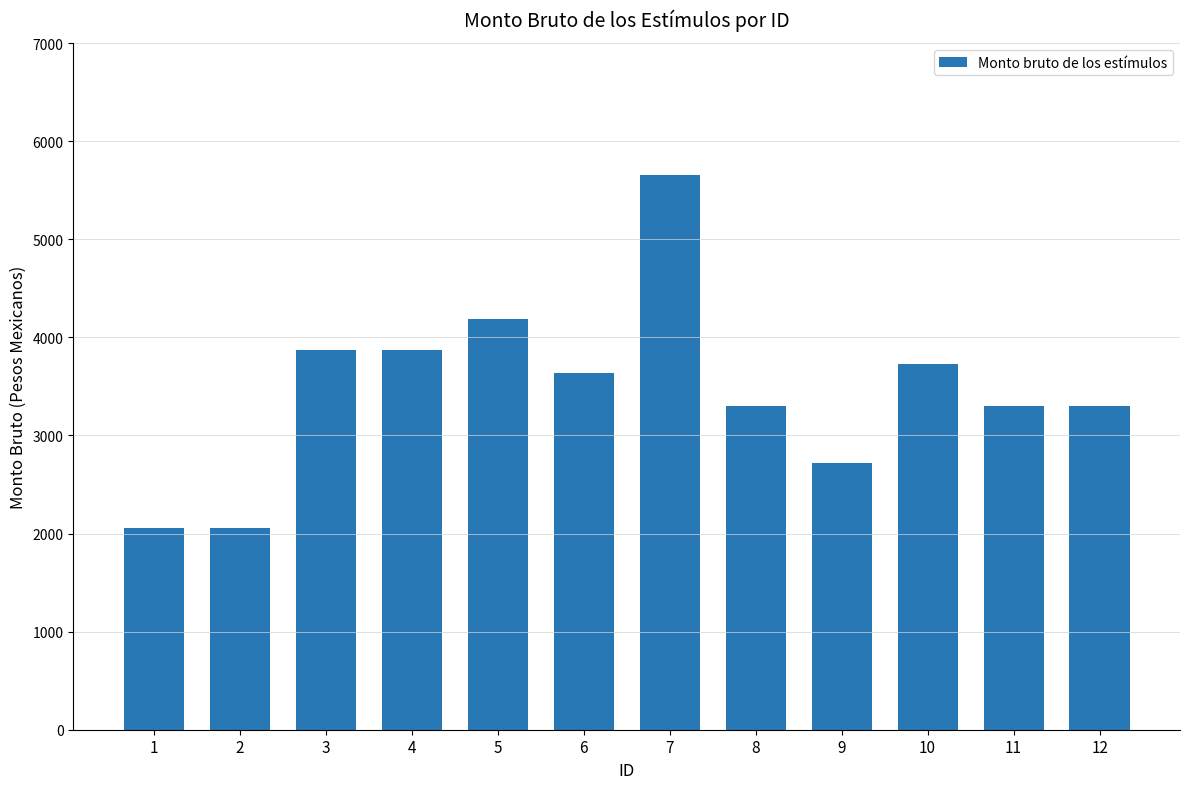

At which category does the chart reach its peak across all series?

7